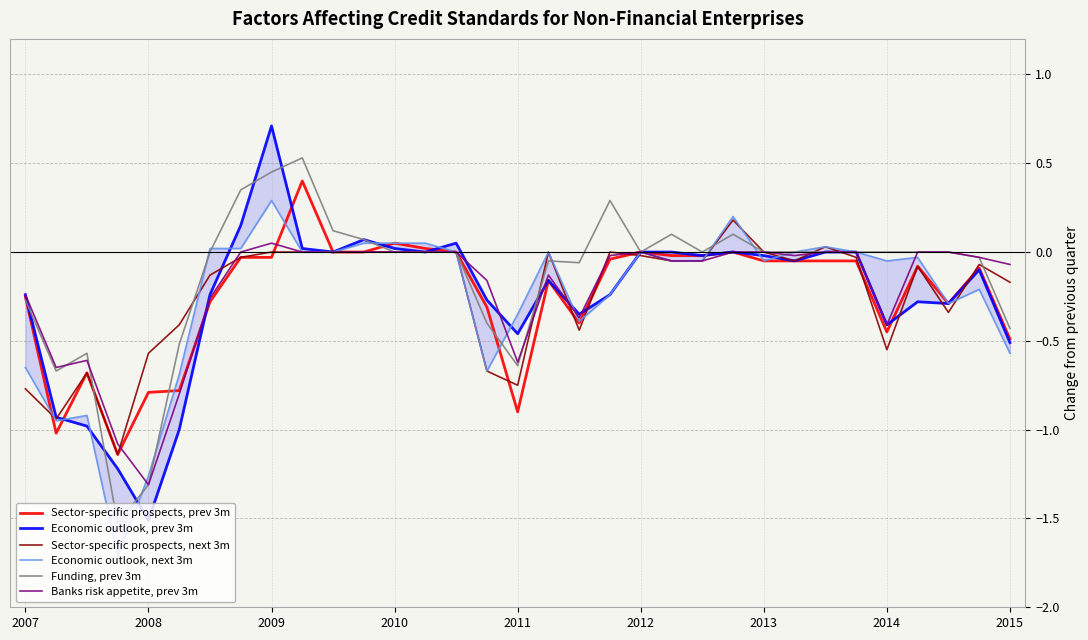

How many intersections are there between Economic outlook, next 3m and Sector-specific prospects, prev 3m?

7